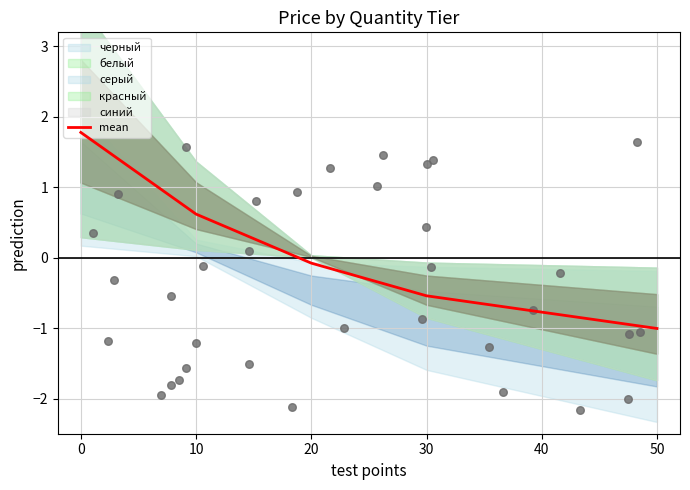

Where is mean nearest to the value 0?

20